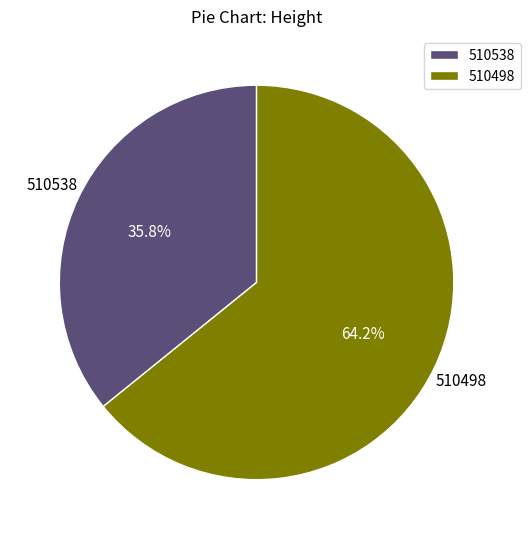

What is the total percentage of 510498 and 510538?

100.0%